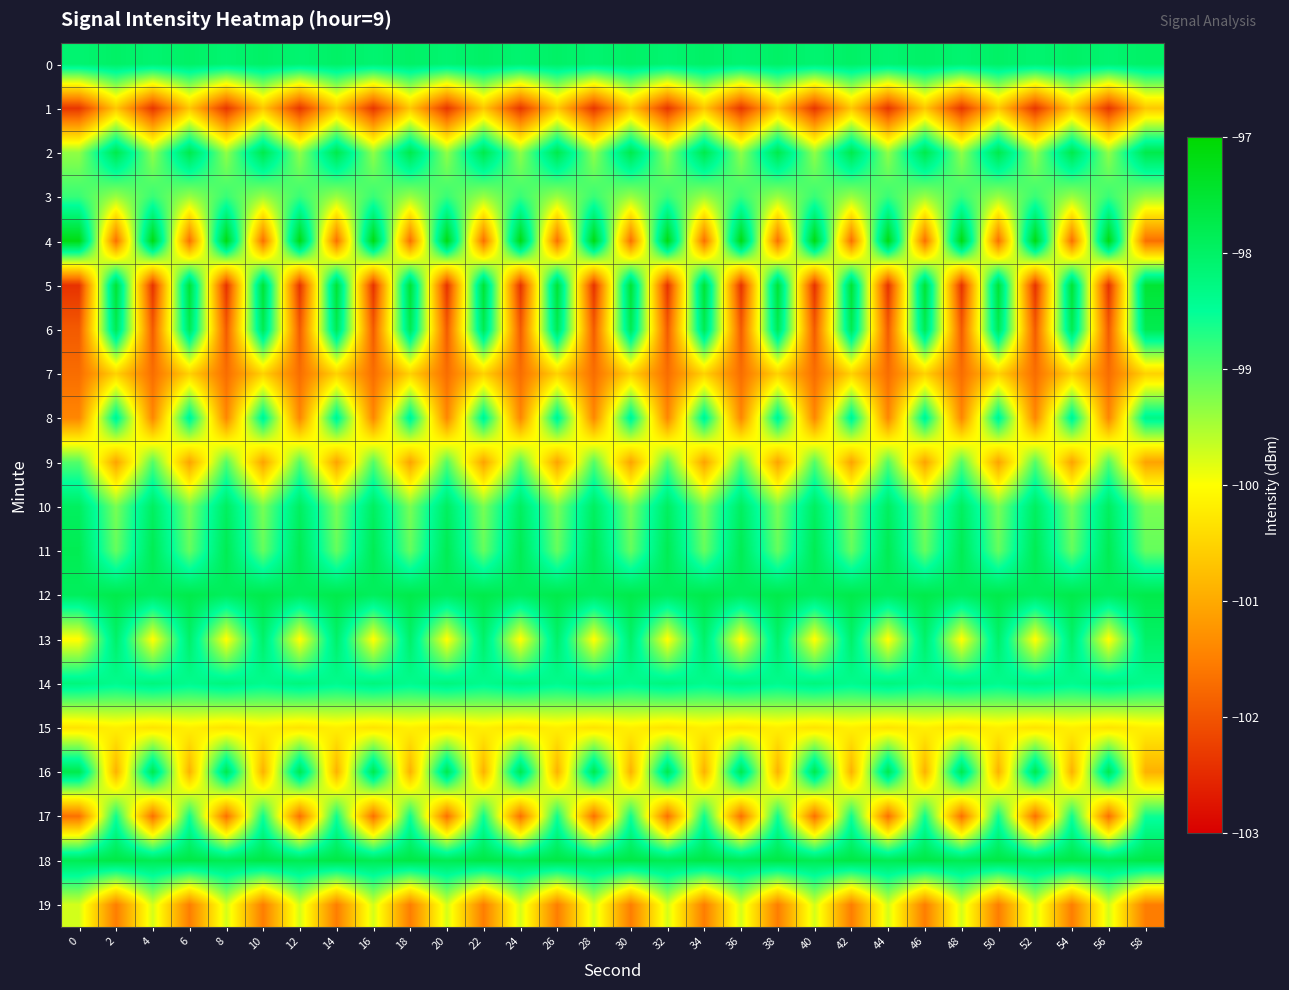

What is the difference between the highest and lowest values at 30?

4.2